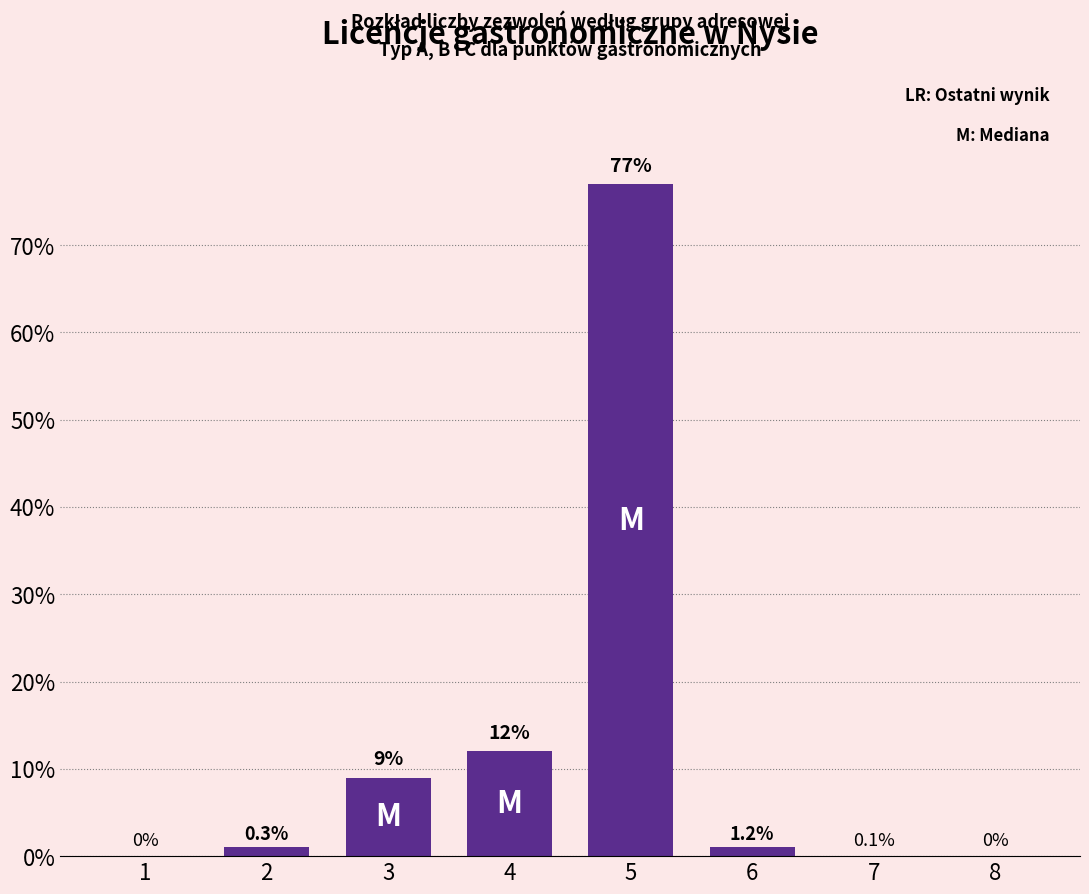

Reading left to right, list all the values displayed in this chart.

1=0	2=1	3=9	4=12	5=77	6=1	7=0	8=0